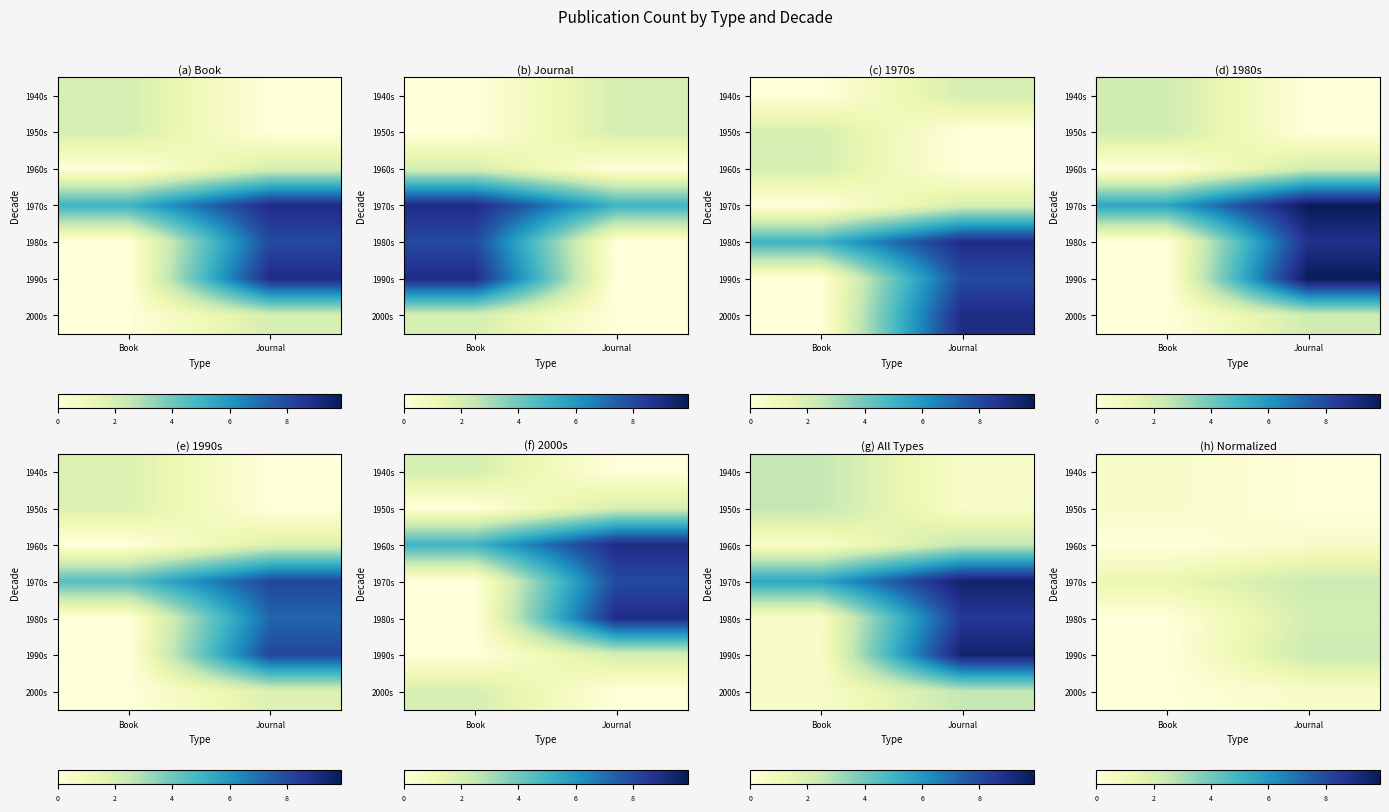

List the labels in order of 1950s value, smallest first.

Journal, Book